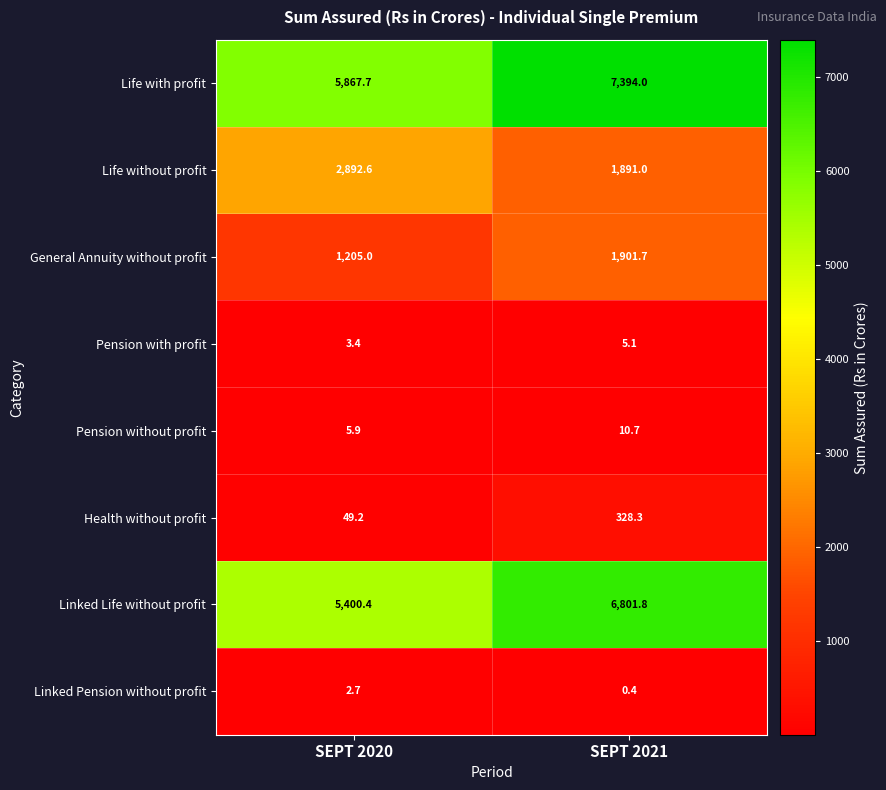

Reading right to left, list all the values displayed in this chart.

Life with profit: 7394.0	5867.7
Life without profit: 1891.0	2892.6
General Annuity without profit: 1901.7	1205.0
Pension with profit: 5.1	3.4
Pension without profit: 10.7	5.9
Health without profit: 328.3	49.2
Linked Life without profit: 6801.8	5400.4
Linked Pension without profit: 0.4	2.7